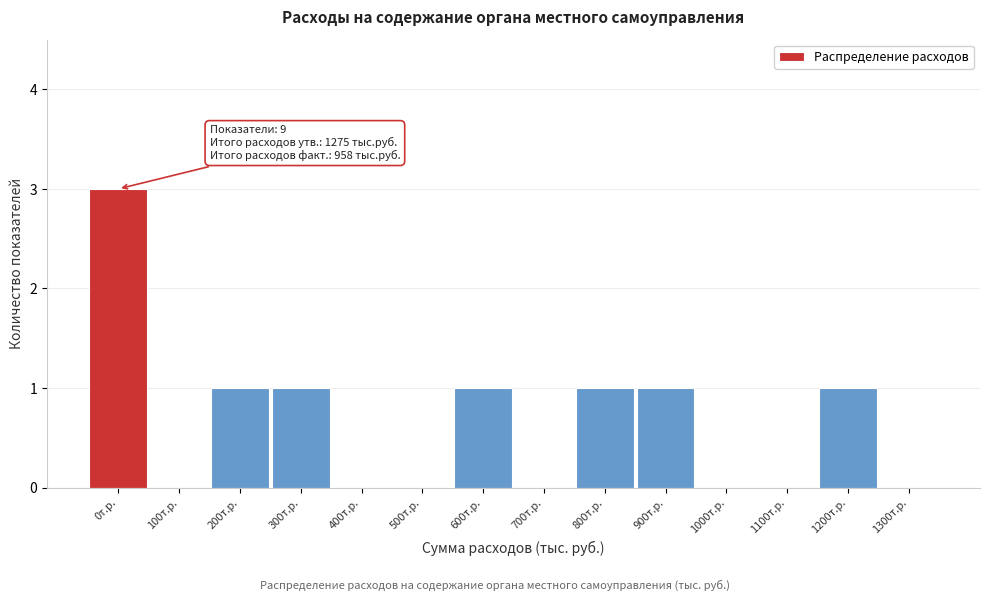

Reading left to right, list all the values displayed in this chart.

0т.р.=3	100т.р.=0	200т.р.=1	300т.р.=1	400т.р.=0	500т.р.=0	600т.р.=1	700т.р.=0	800т.р.=1	900т.р.=1	1000т.р.=0	1100т.р.=0	1200т.р.=1	1300т.р.=0